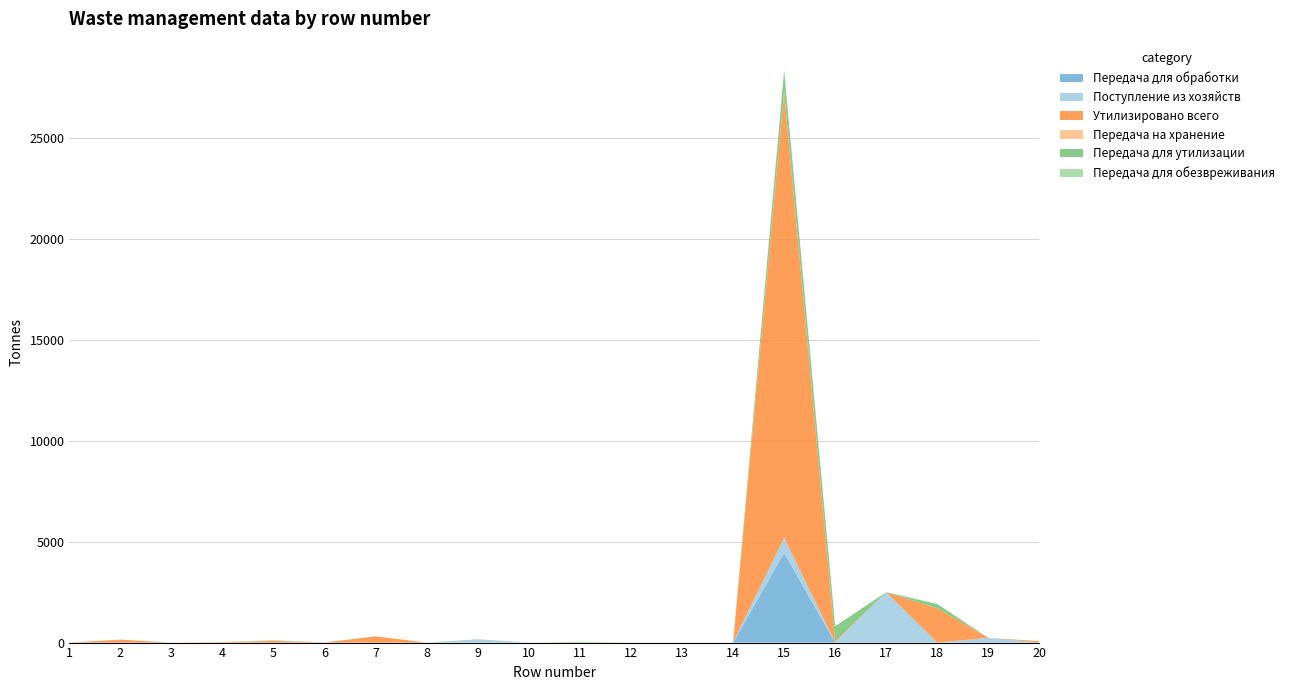

Reading left to right, list all the values displayed in this chart.

Передача для обработки: 1=0.0	2=0.0	3=0.0	4=0.0	5=0.0	6=0.0	7=0.0	8=0.0	9=0.0	10=0.0	11=0.0	12=0.0	13=0.0	14=0.0	15=4445.3	16=0.0	17=0.0	18=0.0	19=18.2	20=0.0
Поступление из хозяйств: 1=0.0	2=0.0	3=0.0	4=0.0	5=0.0	6=0.0	7=0.0	8=0.0	9=166.8	10=0.0	11=0.0	12=0.0	13=0.0	14=4.9	15=747.1	16=4.3	17=2497.1	18=0.0	19=216.1	20=0.0
Утилизировано всего: 1=0.0	2=146.0	3=1.2	4=26.0	5=84.7	6=8.0	7=309.0	8=0.0	9=0.0	10=0.0	11=0.0	12=4.4	13=0.0	14=0.0	15=22039.0	16=57.0	17=0.0	18=1702.2	19=0.0	20=73.0
Передача на хранение: 1=0.0	2=0.0	3=0.0	4=0.0	5=0.0	6=0.0	7=0.0	8=0.0	9=0.0	10=0.0	11=0.0	12=0.0	13=0.0	14=0.0	15=53.3	16=0.0	17=0.0	18=0.0	19=0.0	20=0.0
Передача для утилизации: 1=0.0	2=0.0	3=0.0	4=0.0	5=0.0	6=0.0	7=0.0	8=0.0	9=0.0	10=0.0	11=0.0	12=0.0	13=0.0	14=0.0	15=1047.7	16=749.9	17=0.0	18=210.1	19=0.0	20=0.0
Передача для обезвреживания: 1=0.0	2=0.0	3=0.0	4=0.0	5=35.1	6=0.0	7=0.0	8=0.0	9=0.0	10=0.0	11=43.0	12=0.0	13=0.0	14=0.0	15=0.0	16=0.0	17=0.0	18=0.0	19=0.0	20=0.0